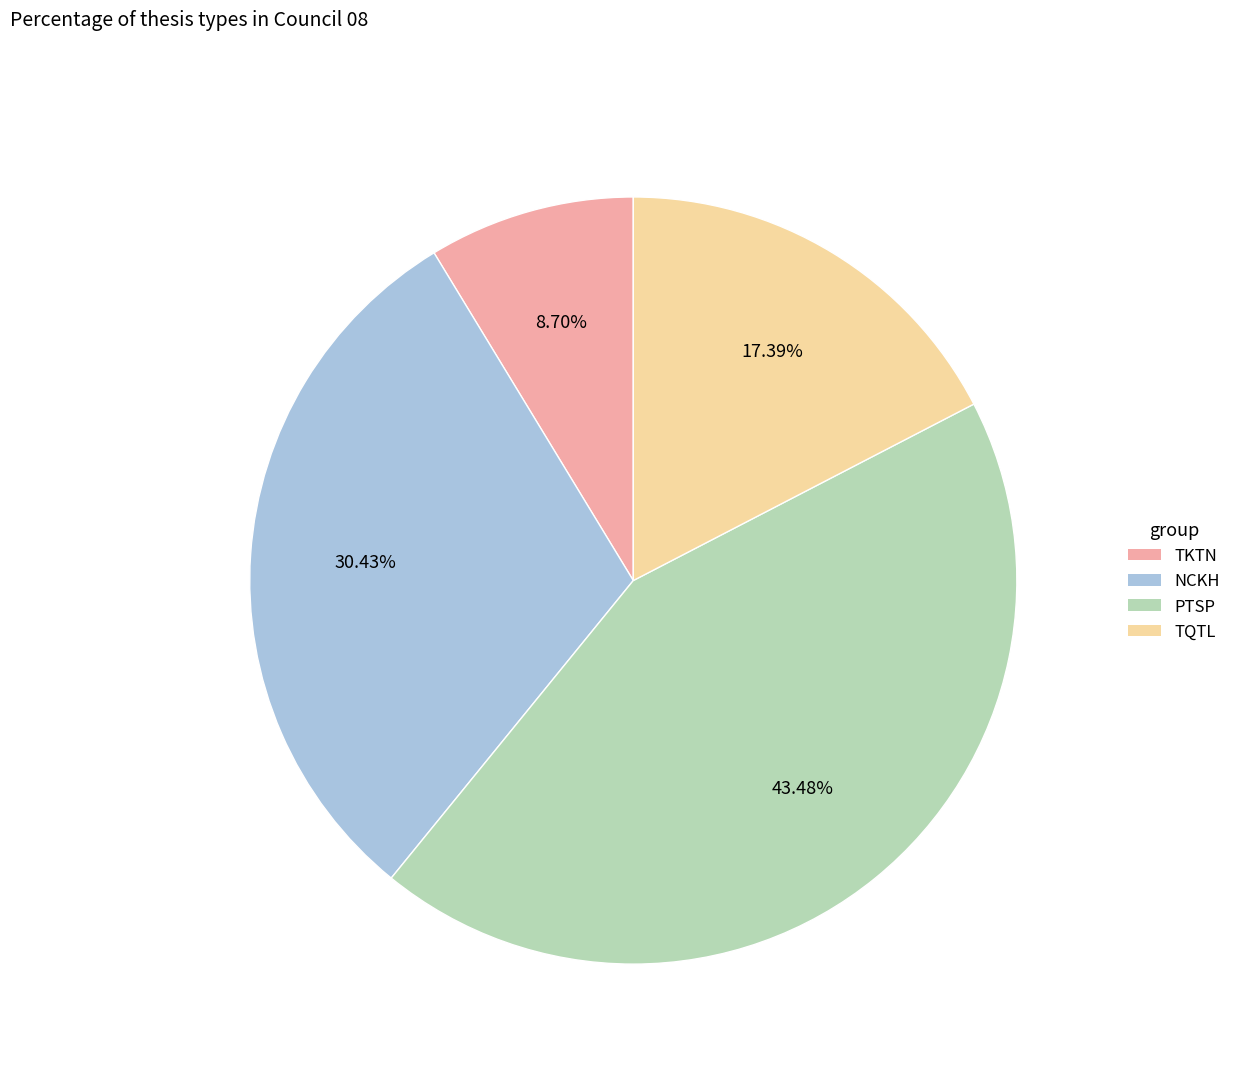

How many slices are in this pie chart?

4